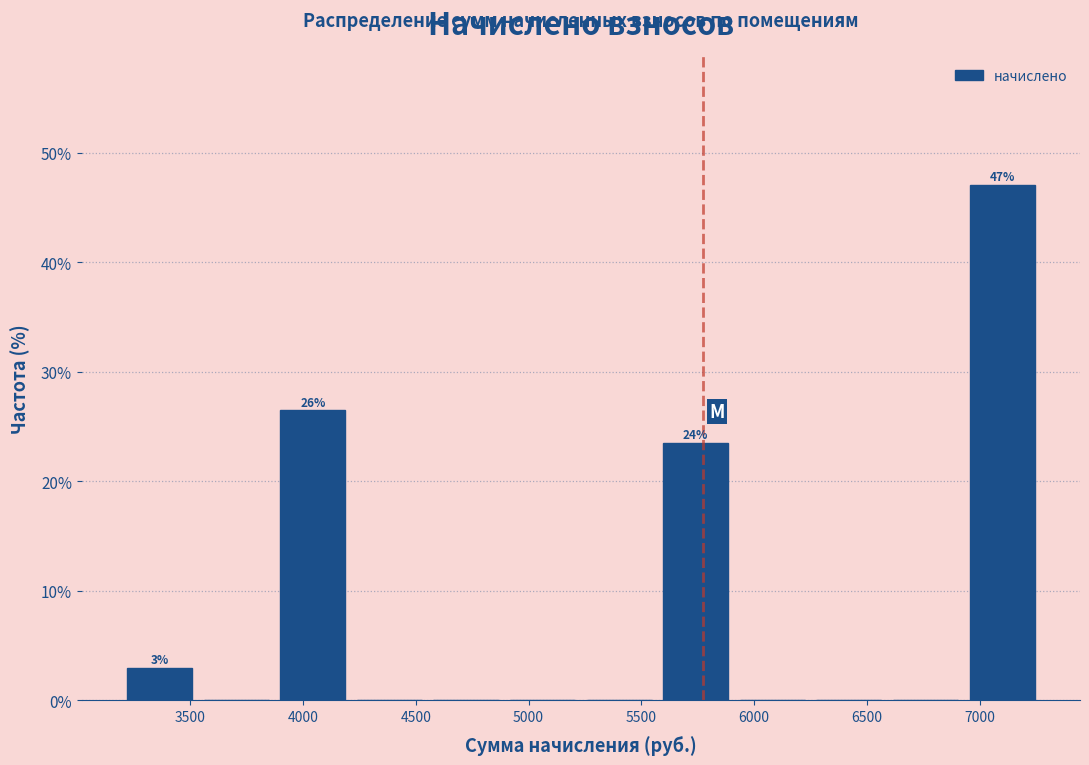

Over which range of the x-axis is the bar tallest?

6950 to 7250